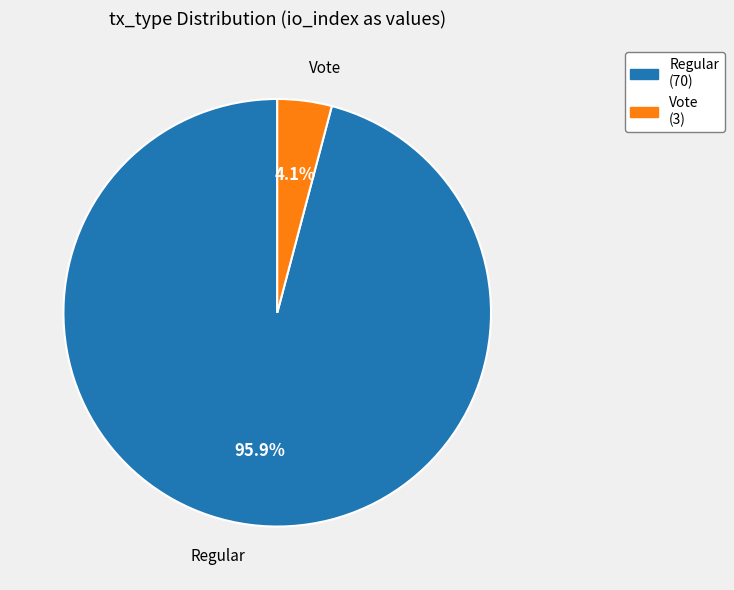

What is the total percentage of Regular and Vote?

100.0%